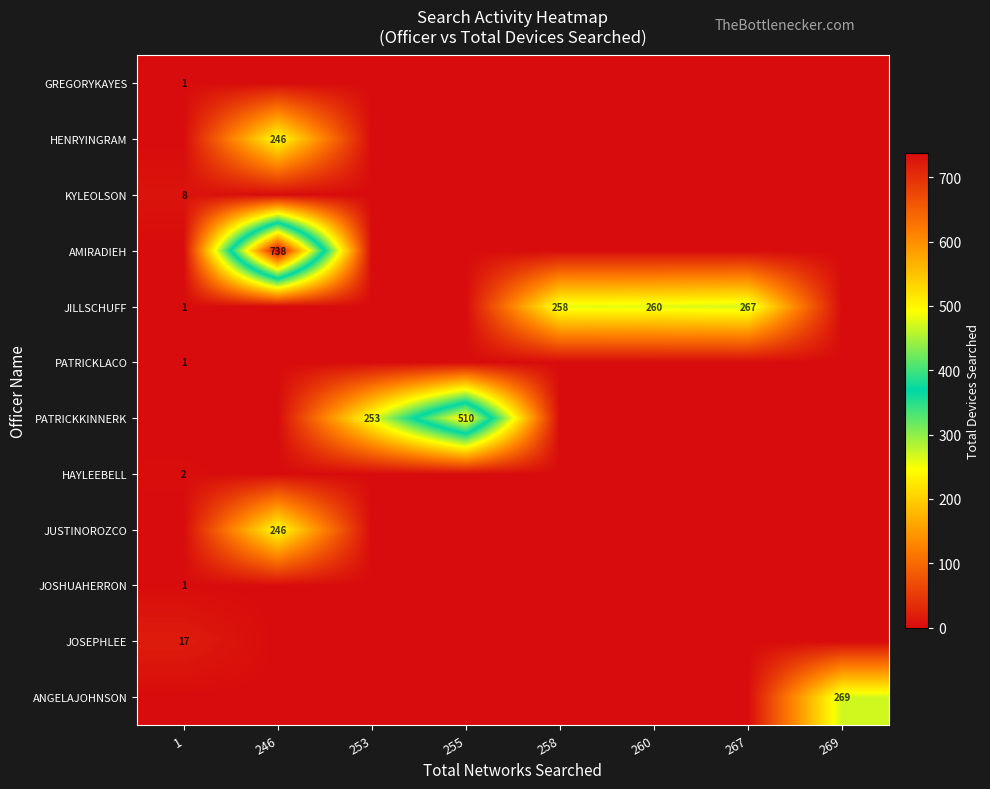

What is the sum of the JILLSCHUFF values at 267 and 1?

268